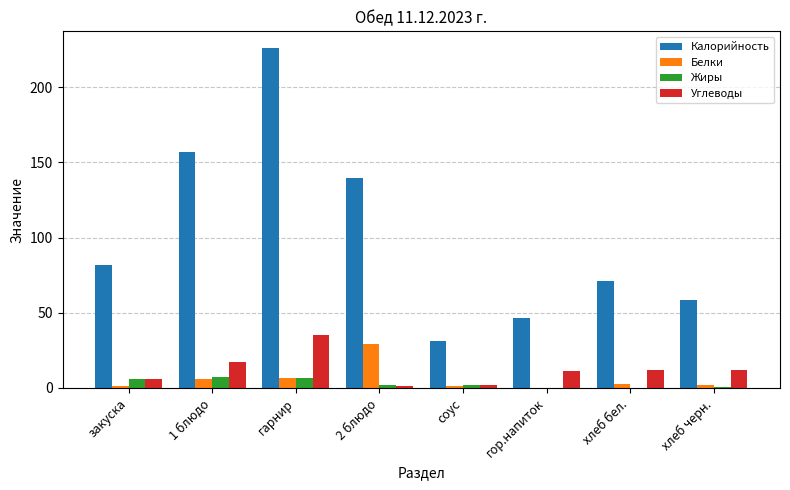

Which series has the largest range (max minus min)?

Калорийность